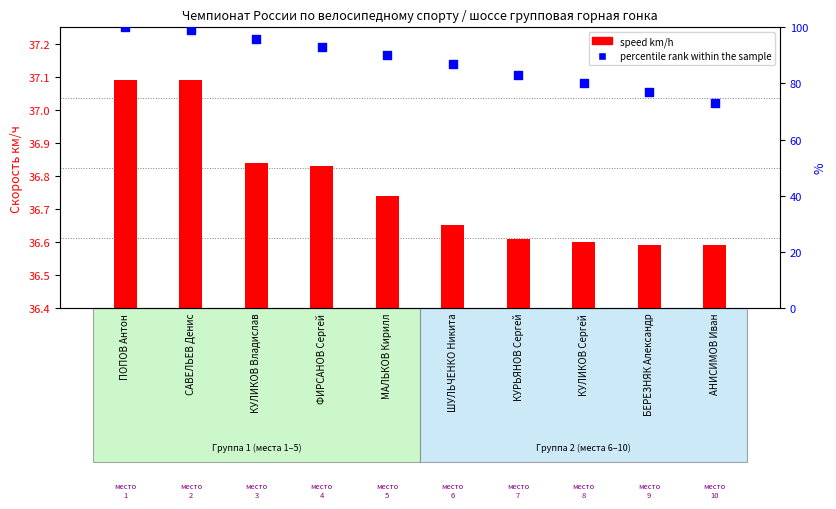

At which category is the sum across all series the highest?

ПОПОВ Антон